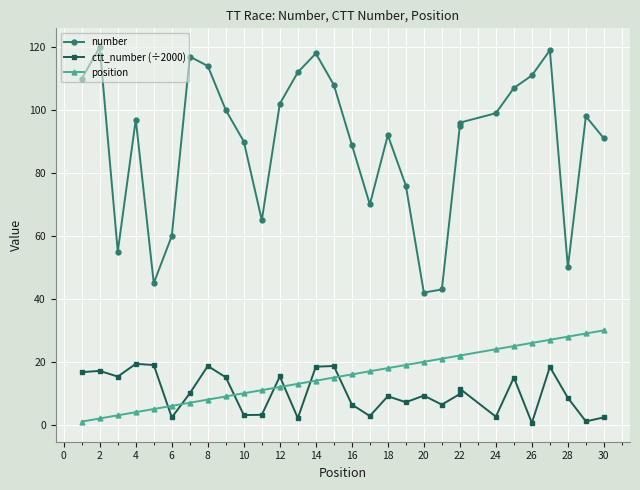

Which has a higher value, 6 or 27?

27